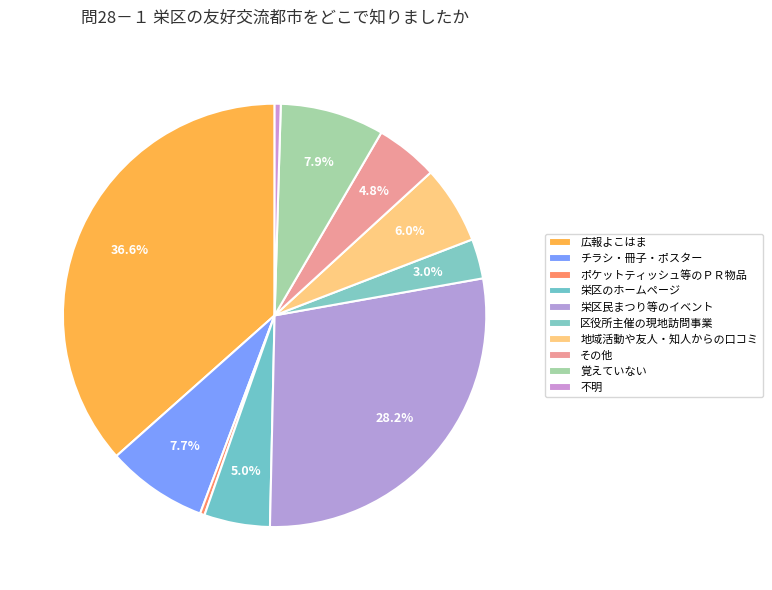

To the nearest percent, what is the average slice percentage?

10%